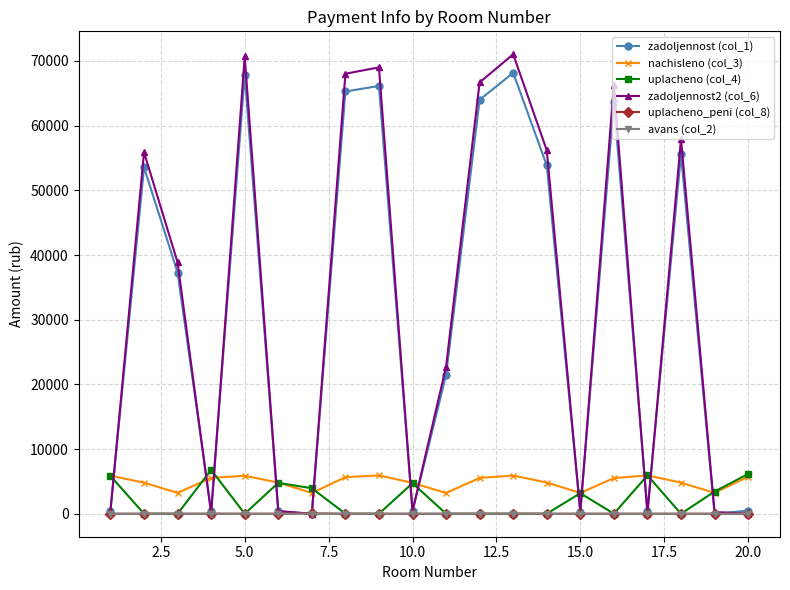

What is the value of the nachisleno (col_3) point at the 16th from the left?

5514.2